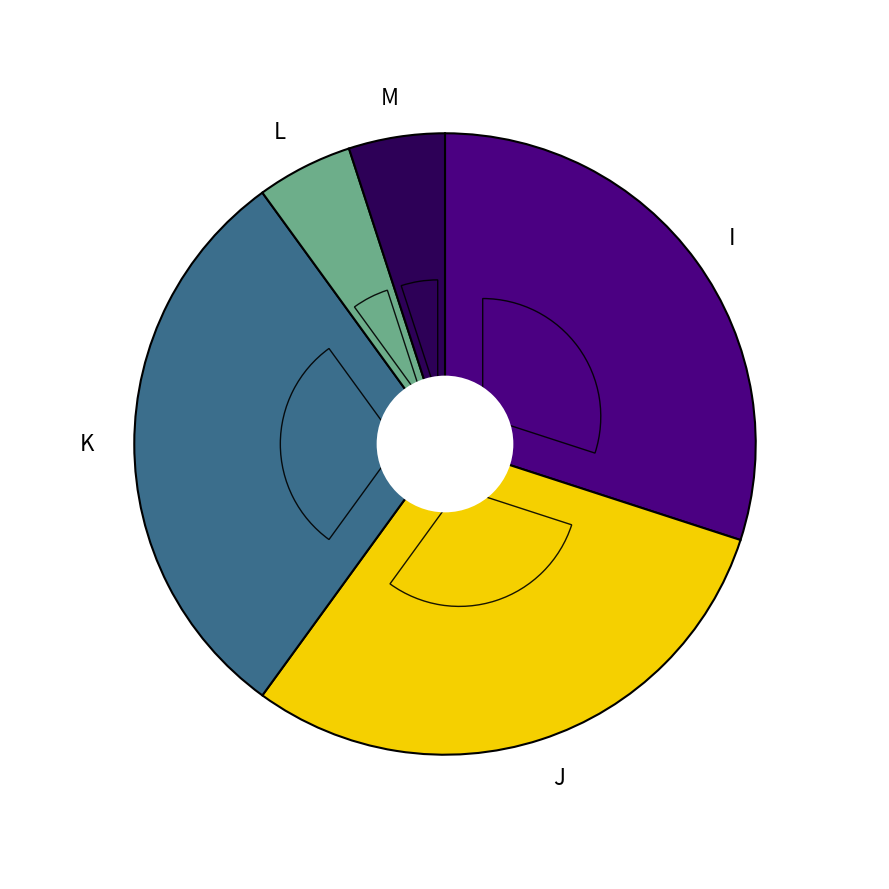

What is the smallest slice in the pie chart?

L